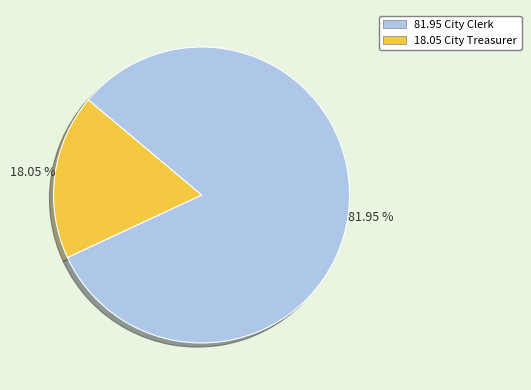

Is there a majority slice in this chart?

Yes